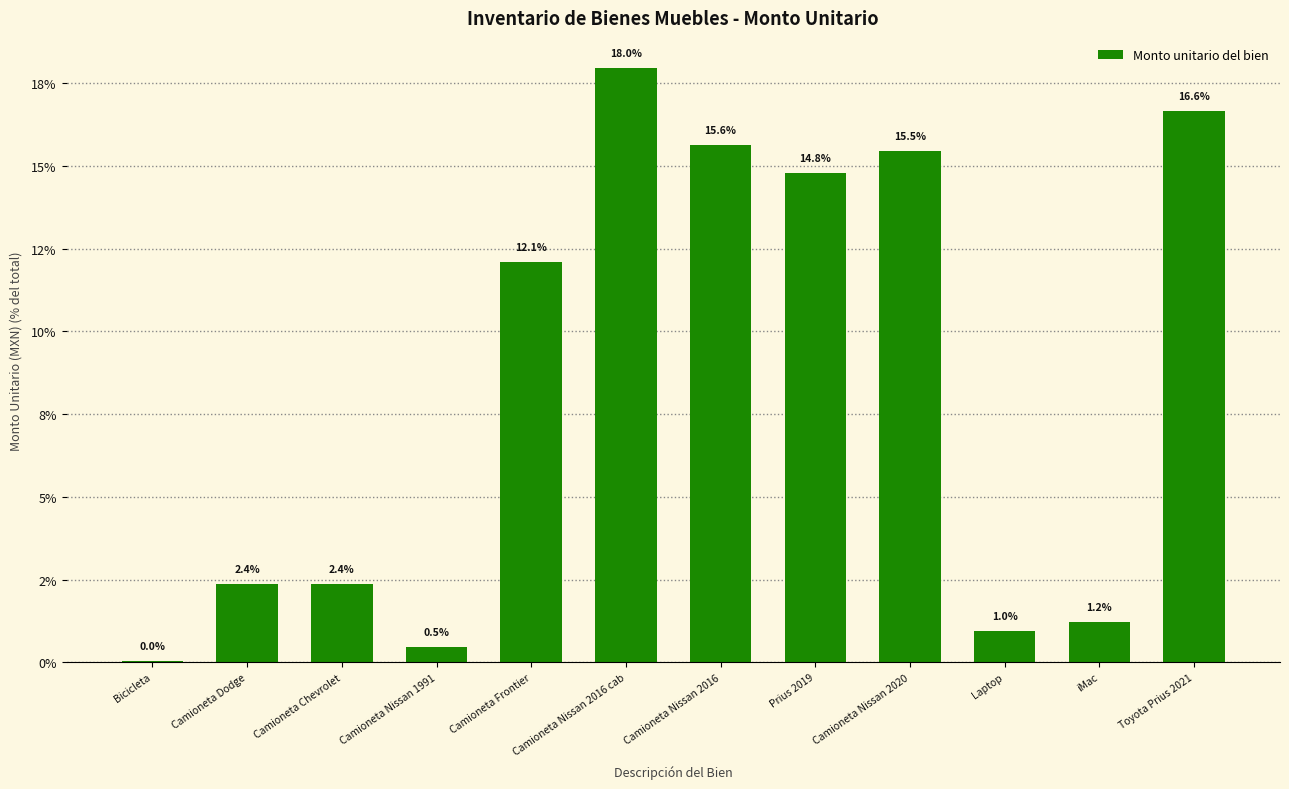

At which label does the data first exceed 12?

Camioneta Frontier